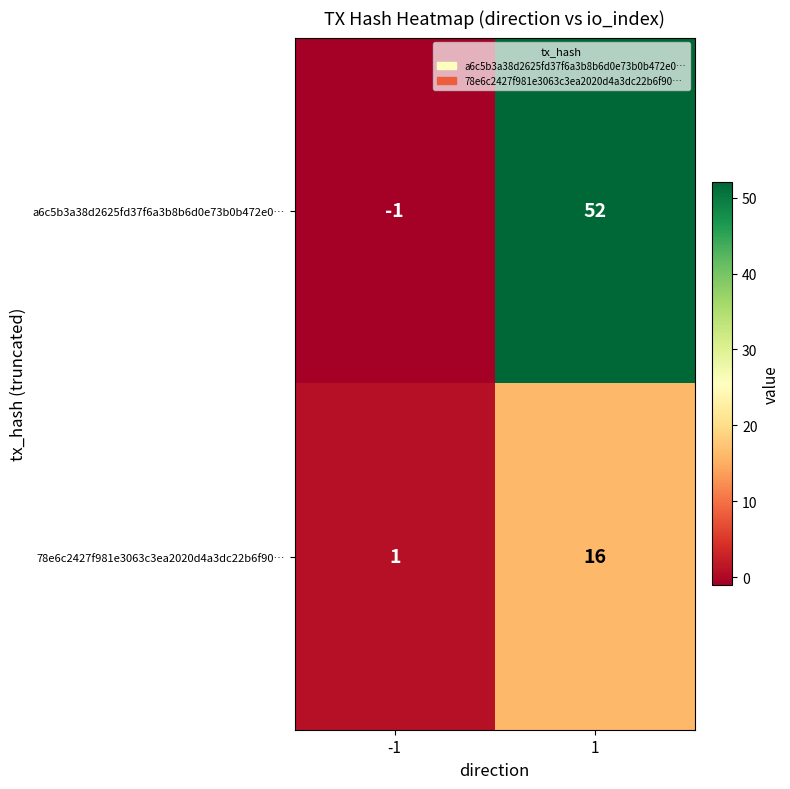

Reading left to right, what are all the values shown in this chart?

a6c5b3a38d2625fd37f6a3b8b6d0e73b0b472e0…: -1=-1	1=52
78e6c2427f981e3063c3ea2020d4a3dc22b6f90…: -1=1	1=16